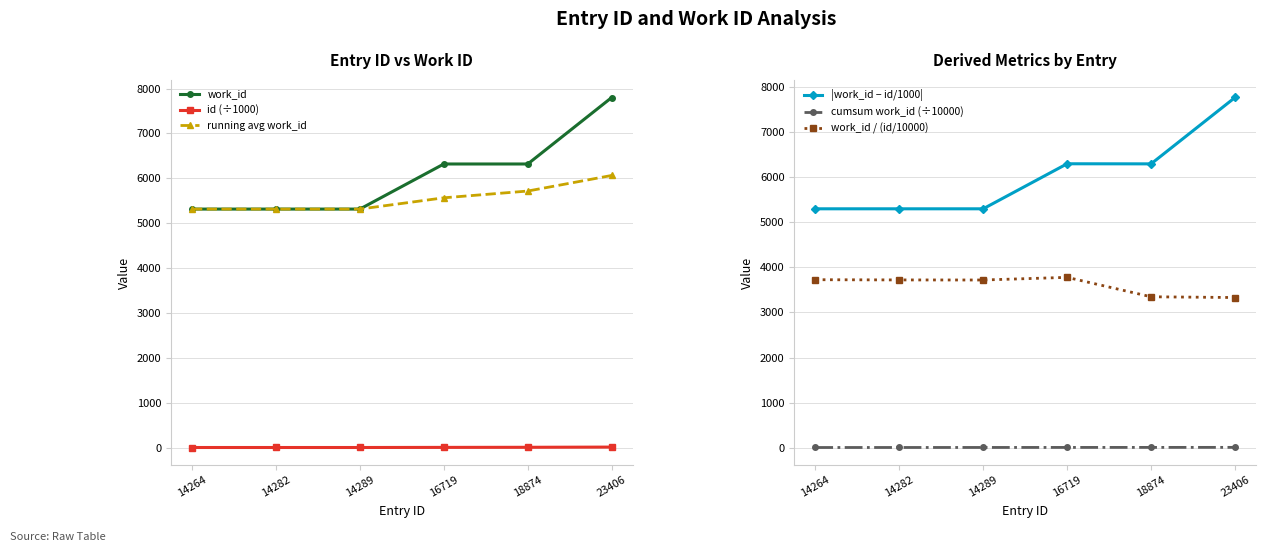

Reading right to left, what are all the values shown in this chart?

work_id: 7800.0	6321.0	6321.0	5318.0	5318.0	5318.0
id (÷1000): 23.4	18.9	16.7	14.3	14.3	14.3
running avg work_id: 6066.0	5719.2	5568.8	5318.0	5318.0	5318.0
|work_id − id/1000|: 7776.6	6302.1	6304.3	5303.7	5303.7	5303.7
cumsum work_id (÷10000): 3.6	2.9	2.2	1.6	1.1	0.5
work_id / (id/10000): 3332.5	3349.1	3780.7	3721.7	3723.6	3728.3